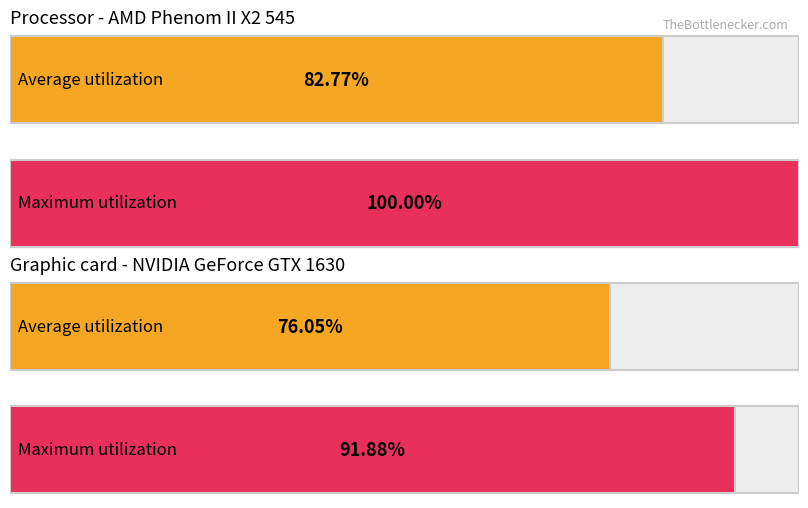

What are all the series names shown in the legend?

Average utilization, Maximum utilization